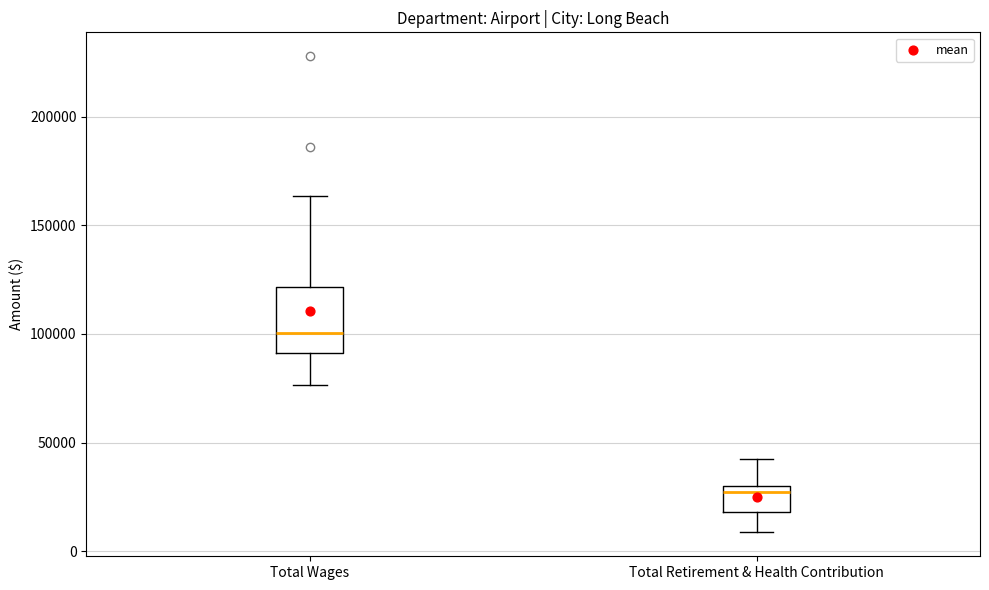

Reading left to right, transcribe this box plot: for each box, give where its median line is, the range the box spans, and where its two whiskers end, as read against the y-axis. The values are not printed on the chart, so give them approximately, as read against the axis.

Total Wages: median 100000, box 90000 to 120000, whiskers 75000 to 165000
Total Retirement & Health Contribution: median 25000, box 20000 to 30000, whiskers 10000 to 45000